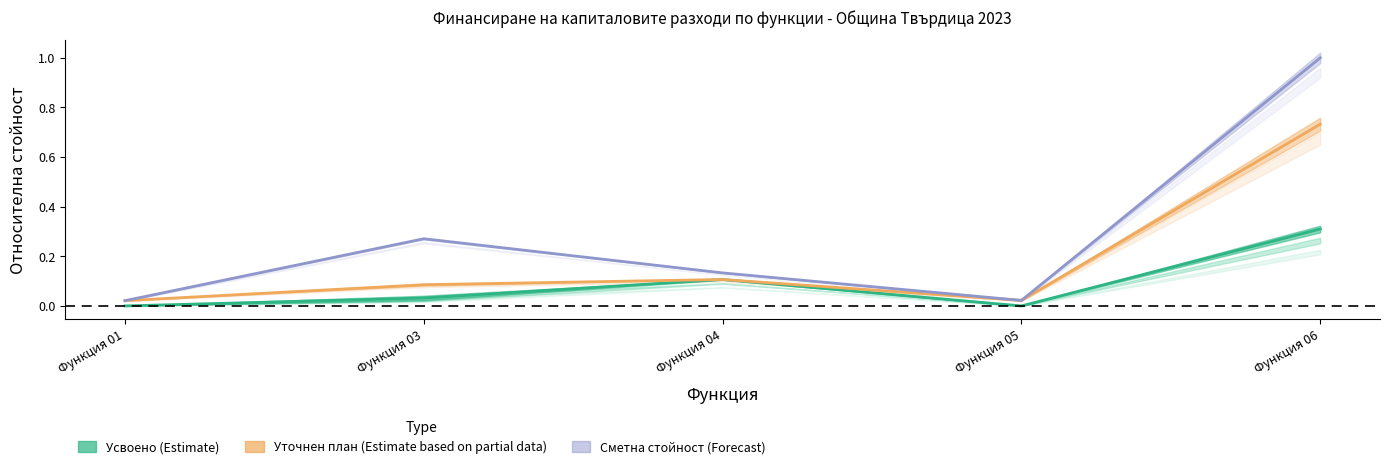

True or false: Сметна стойност and Усвоено към отчетния период intersect in this chart.

False